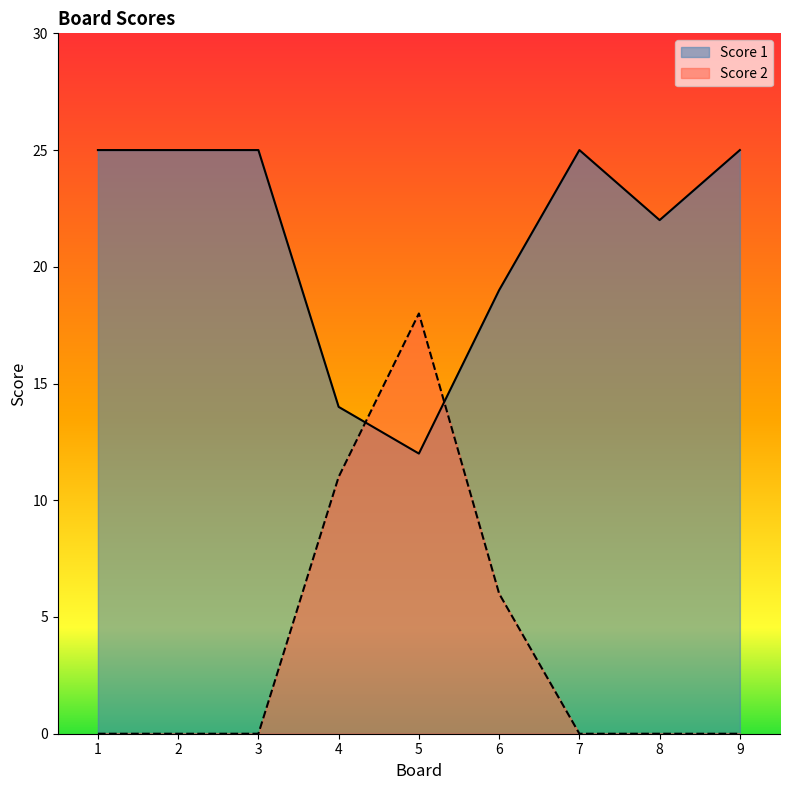

After their last crossing, which series has the higher values: Score 2 or Score 1?

Score 1